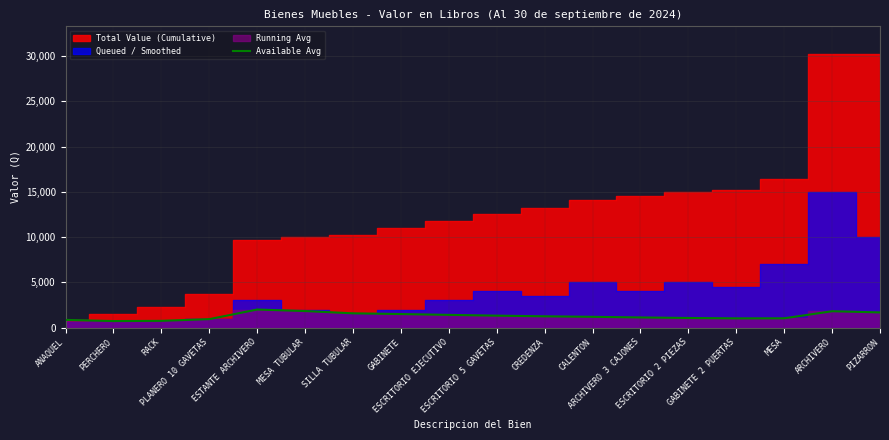

What is the maximum value for Available Avg?

2002.0